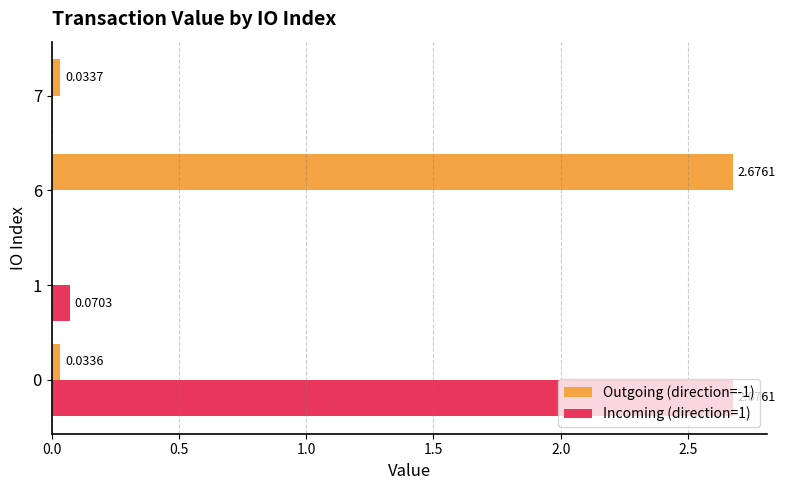

Which series changed the most between 1 and 7?

Incoming (direction=1)